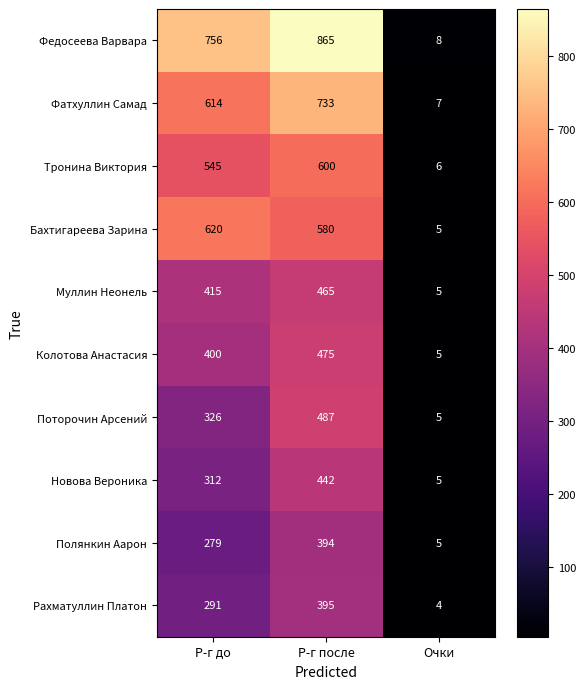

Reading left to right, what are all the values shown in this chart?

Федосеева Варвара: Р-г до=756	Р-г после=865	Очки=8
Фатхуллин Самад: Р-г до=614	Р-г после=733	Очки=7
Тронина Виктория: Р-г до=545	Р-г после=600	Очки=6
Бахтигареева Зарина: Р-г до=620	Р-г после=580	Очки=5
Муллин Неонель: Р-г до=415	Р-г после=465	Очки=5
Колотова Анастасия: Р-г до=400	Р-г после=475	Очки=5
Поторочин Арсений: Р-г до=326	Р-г после=487	Очки=5
Новова Вероника: Р-г до=312	Р-г после=442	Очки=5
Полянкин Аарон: Р-г до=279	Р-г после=394	Очки=5
Рахматуллин Платон: Р-г до=291	Р-г после=395	Очки=4